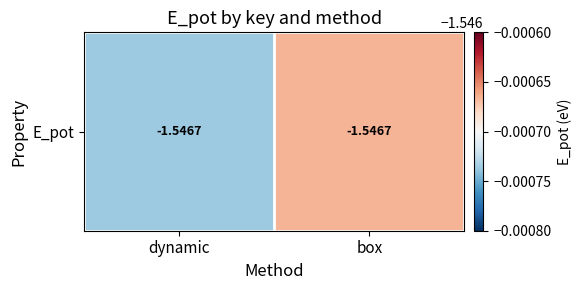

What is the average value?

-1.5